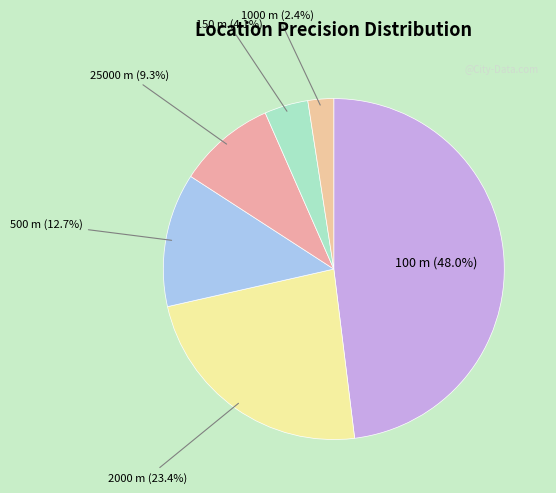

Is there a majority slice in this chart?

No